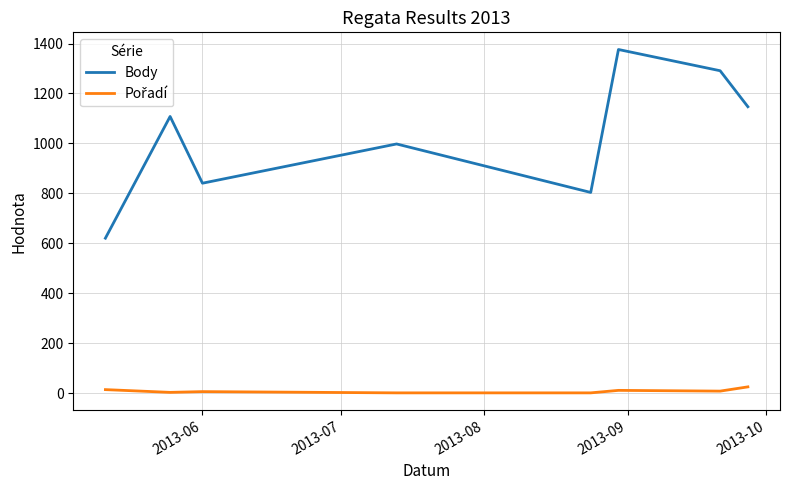

How many interior local peaks does the Body series have?

3